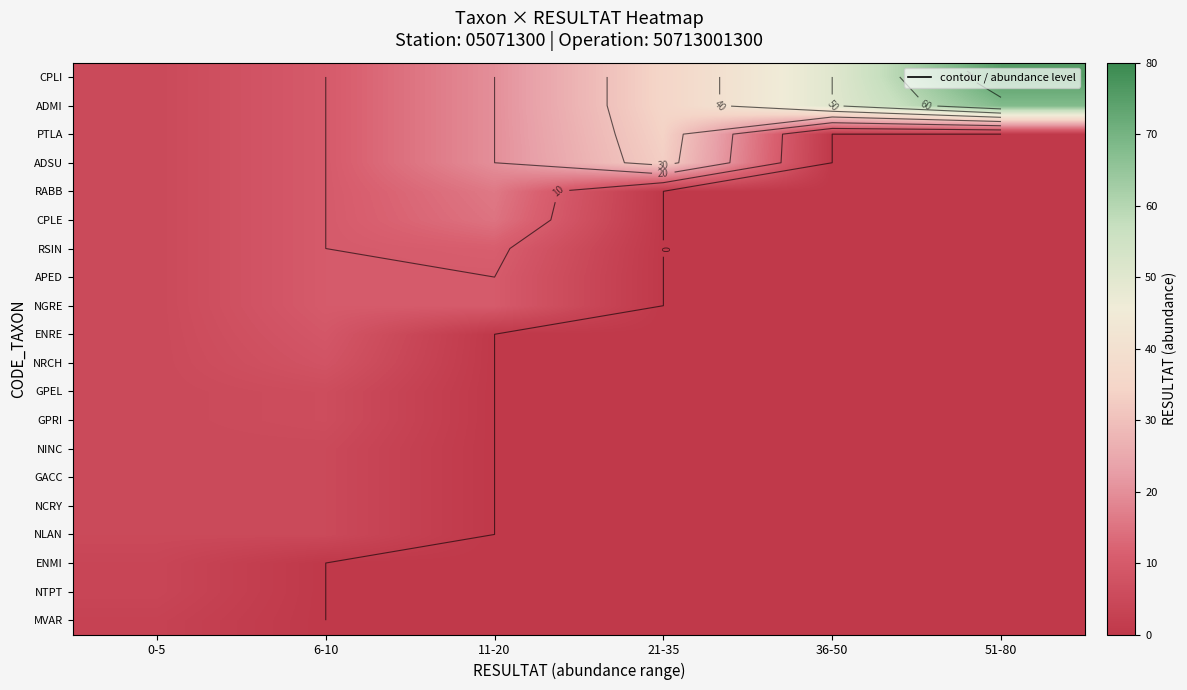

At which label does RABB first exceed 5?

6-10